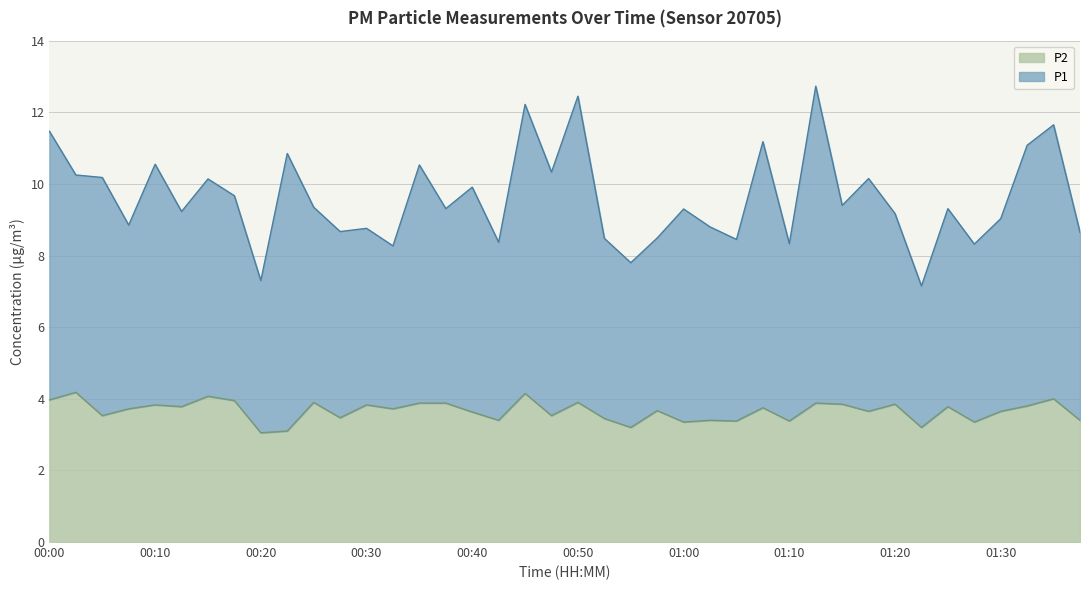

What is the greatest value displayed?

12.7